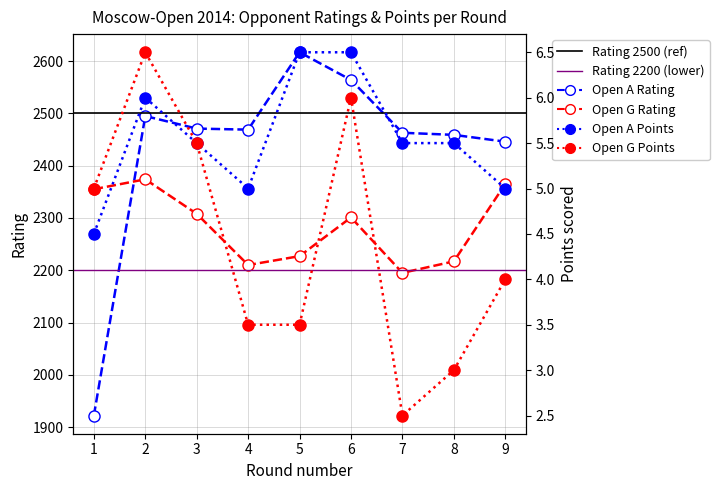

Is it true that Open A Points equals 5.5 at 8?

True